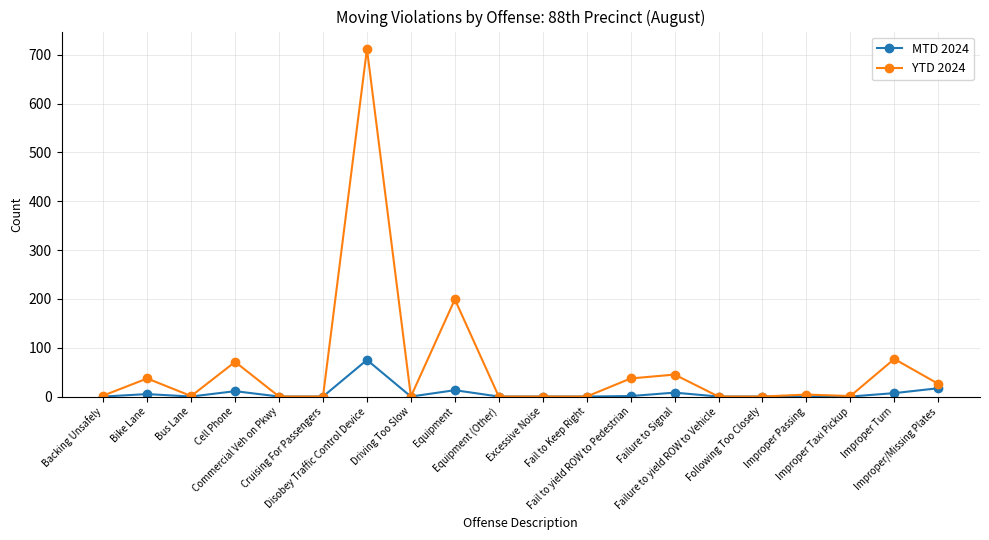

What is the total value across all series at Disobey Traffic Control Device?

787